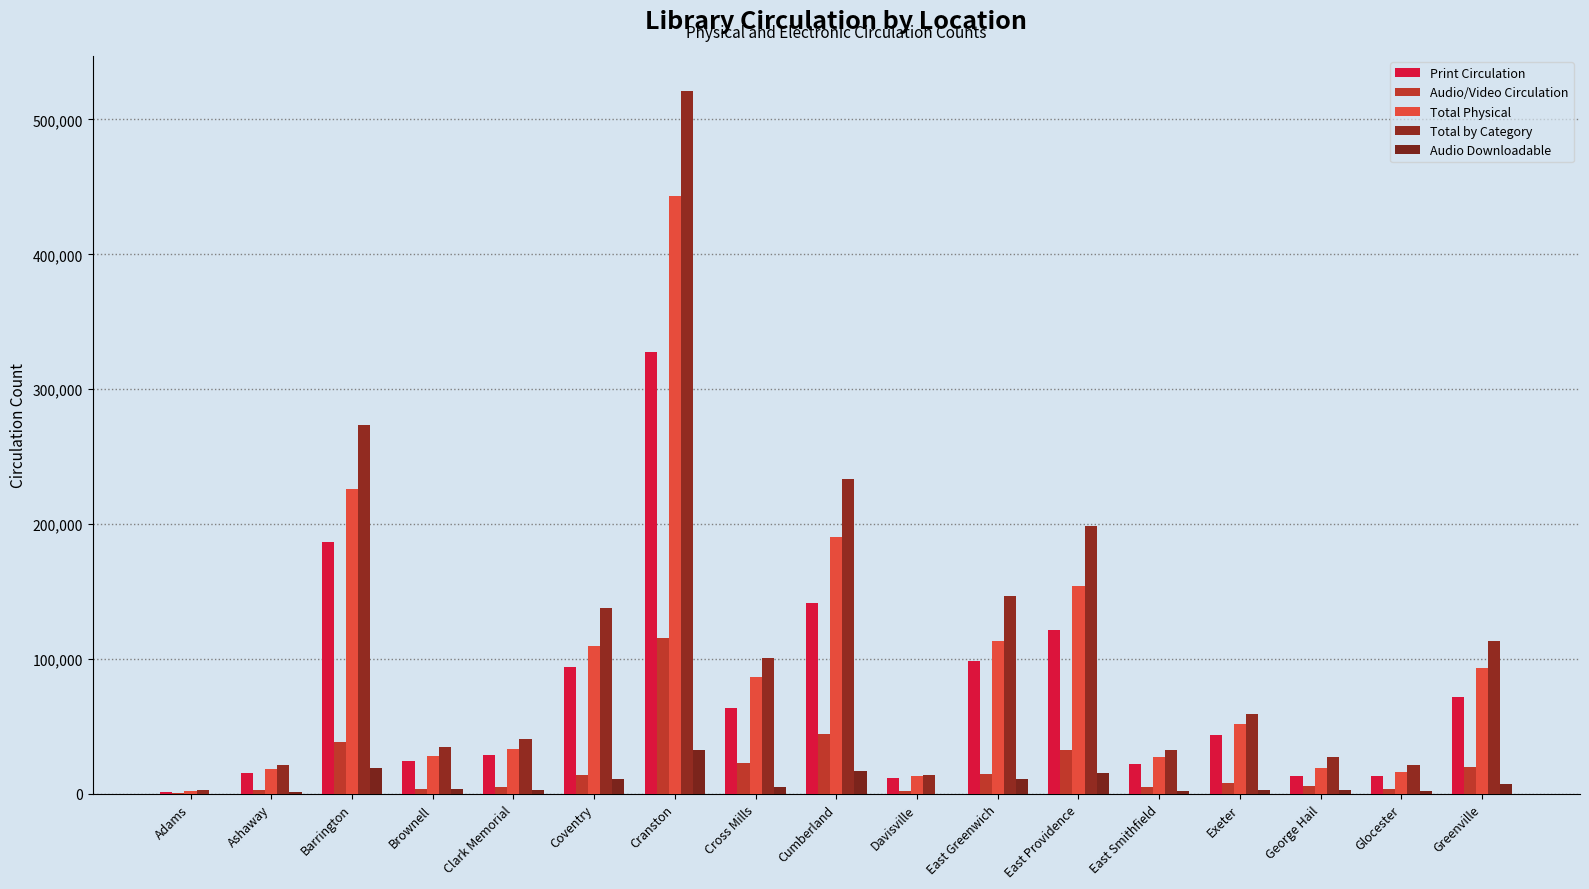

Count the number of categories in the chart.

17